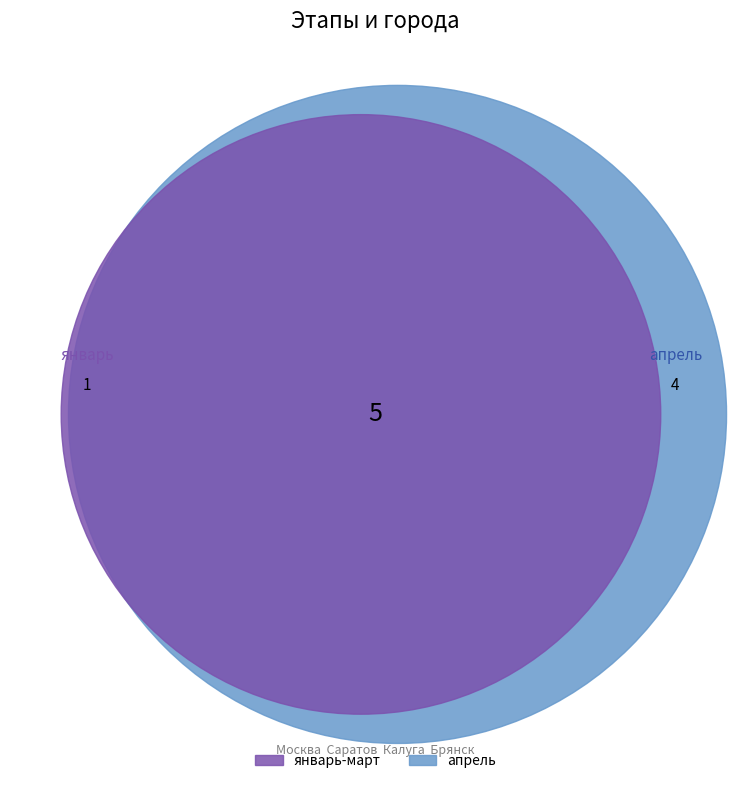

Combined, what portion of the pie is январь and март?

40.0%